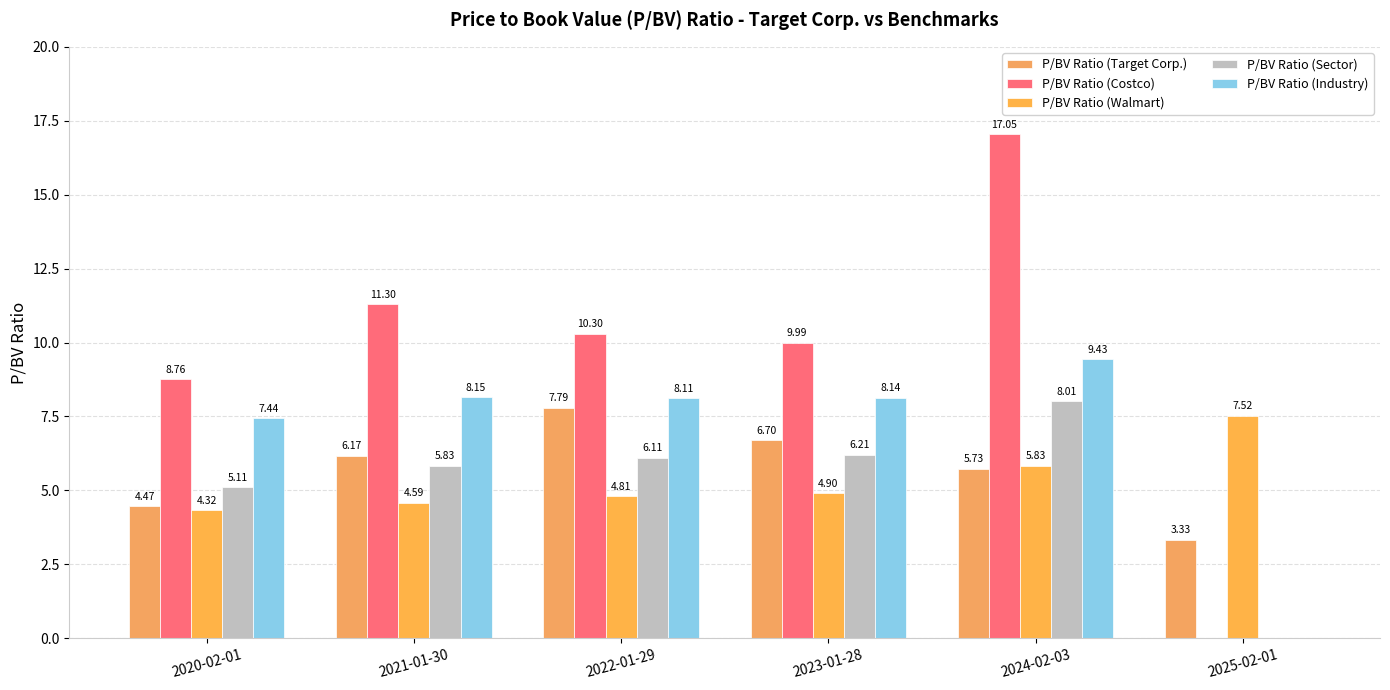

Are the bars horizontal?

No